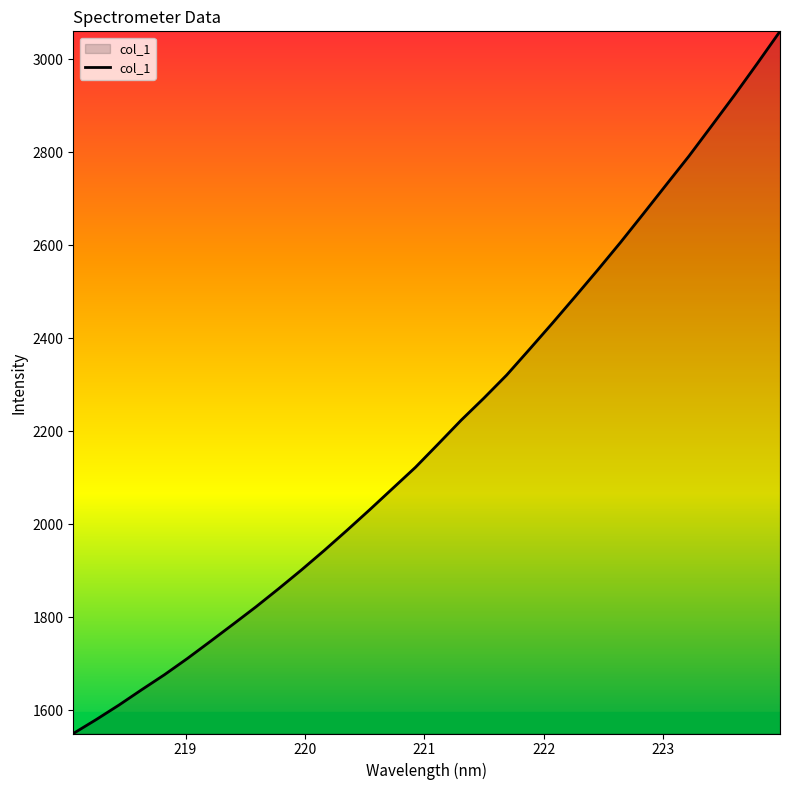

What is the maximum value shown in the chart?

3060.0